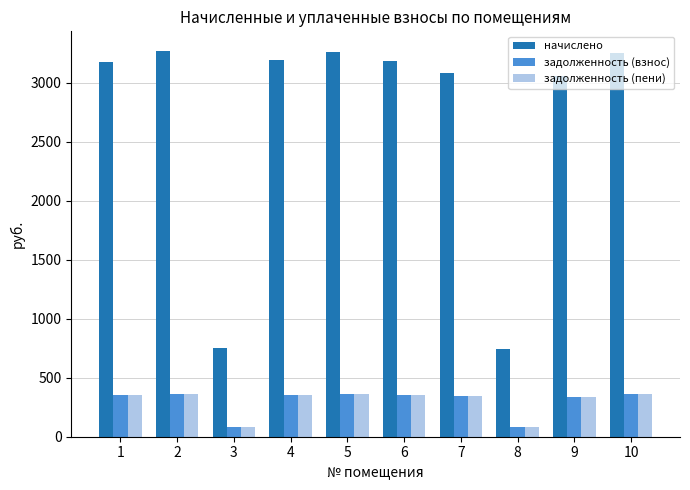

True or false: задолженность (пени) has a value of 82.9 at 8.

True